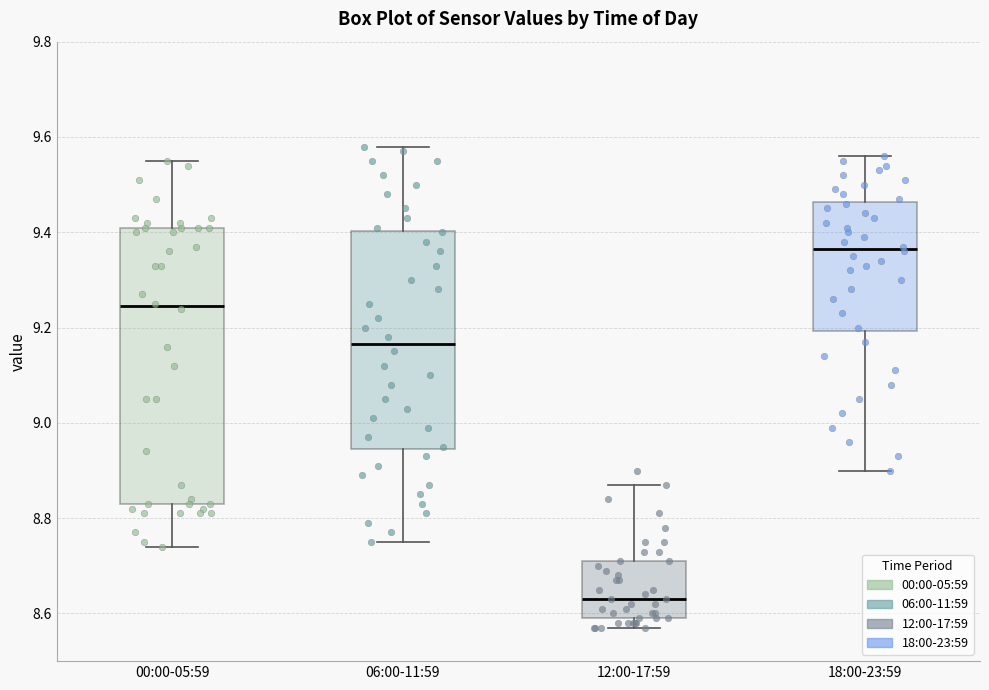

Which box has the highest median line?

18:00-23:59